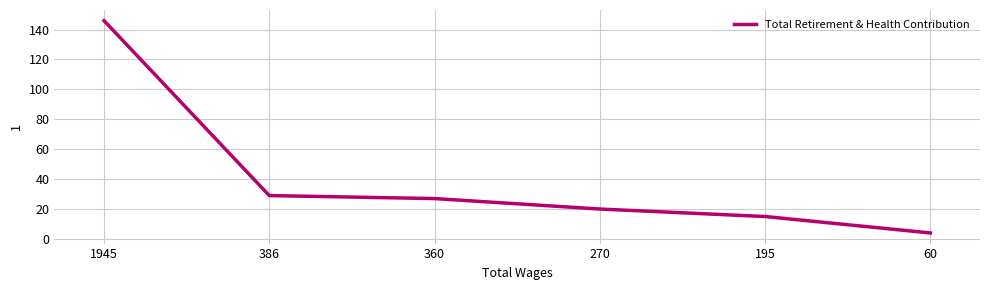

How many series are shown in this chart?

1